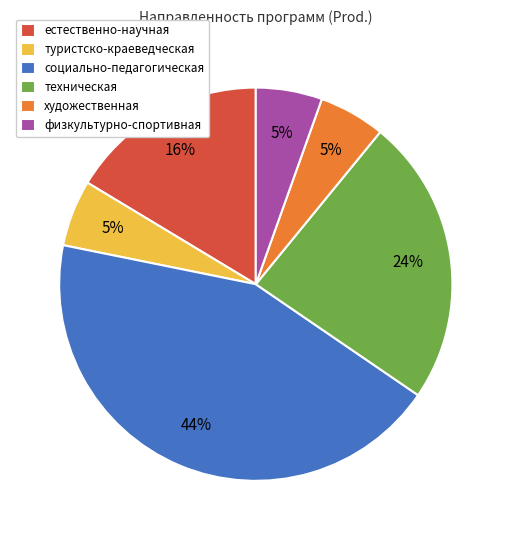

To the nearest percent, what percentage of the pie is физкультурно-спортивная?

5%